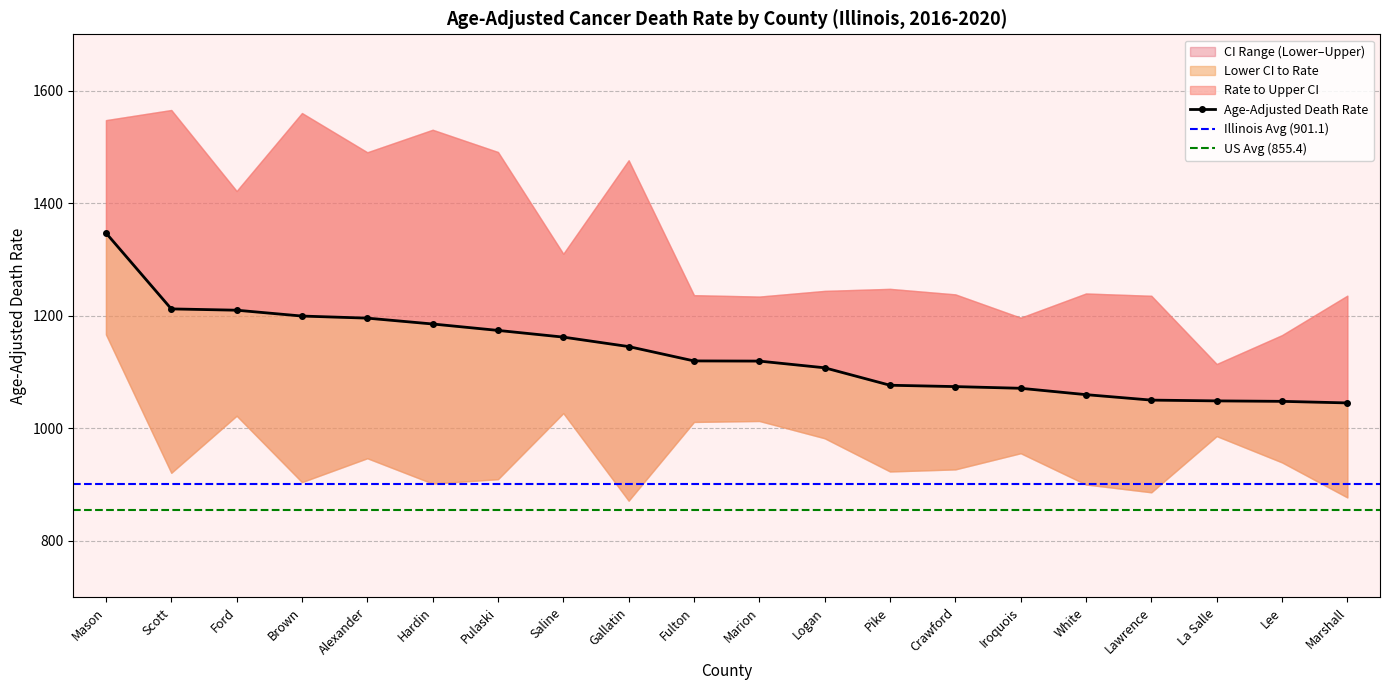

Which has a higher value, Lawrence or Marshall?

Lawrence